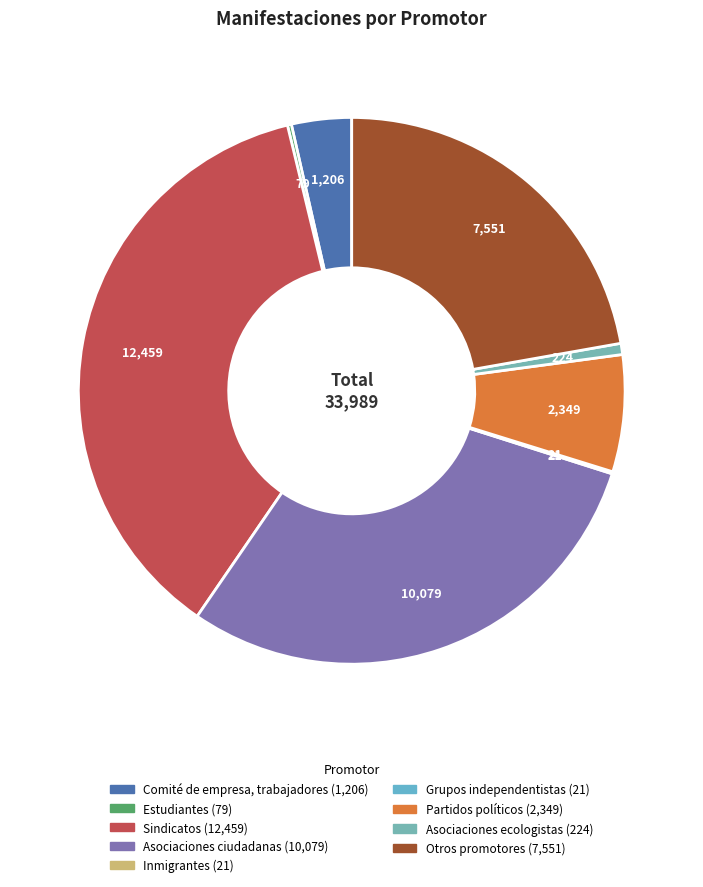

What is the change in value from Grupos independentistas to Otros promotores?

+7530